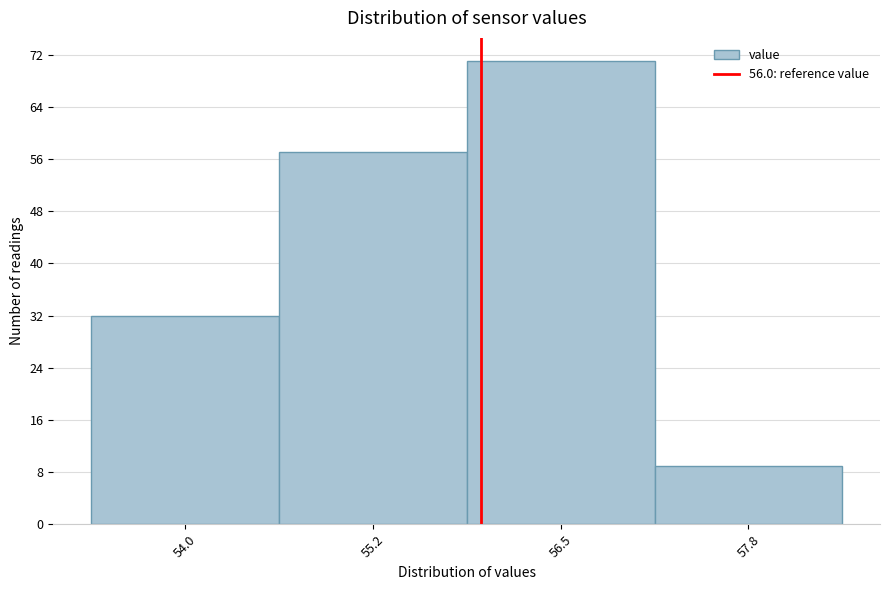

Reading left to right, list every bar in this chart as the range it spans on the x-axis followed by its height. Neither the bar edges nor the heights are printed on the chart, so give them approximately, as read against the axes.

53.3 to 54.6: 32
54.6 to 55.9: 57
55.9 to 57.2: 71
57.2 to 58.5: 9